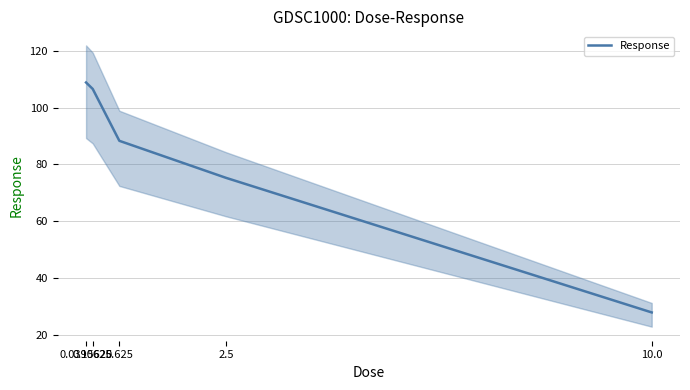

Reading right to left, what are all the values shown in this chart?

27.8	75.3	88.3	106.5	108.8